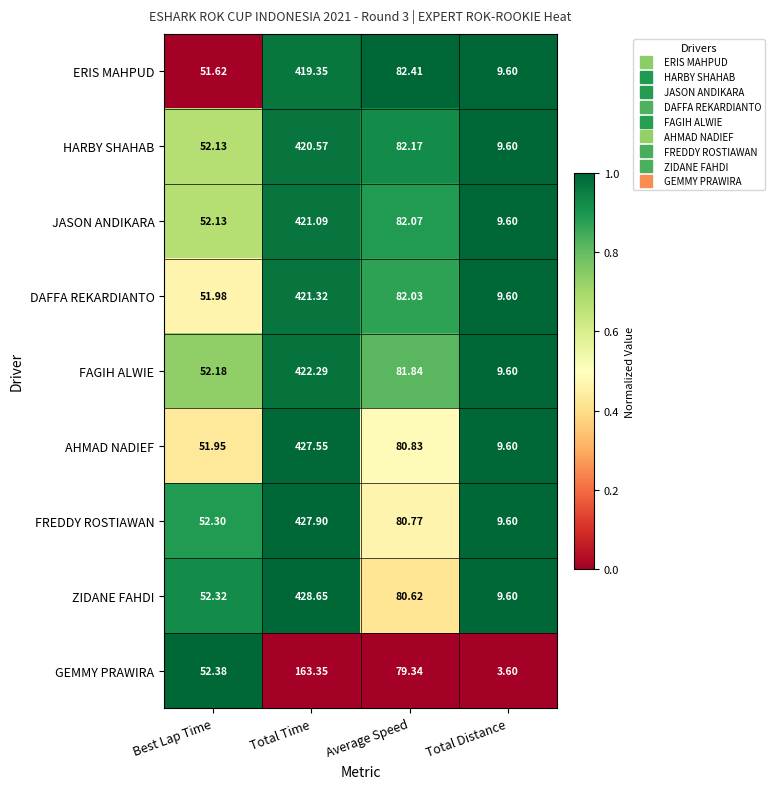

Which category has the highest value in the HARBY SHAHAB series?

Total Time